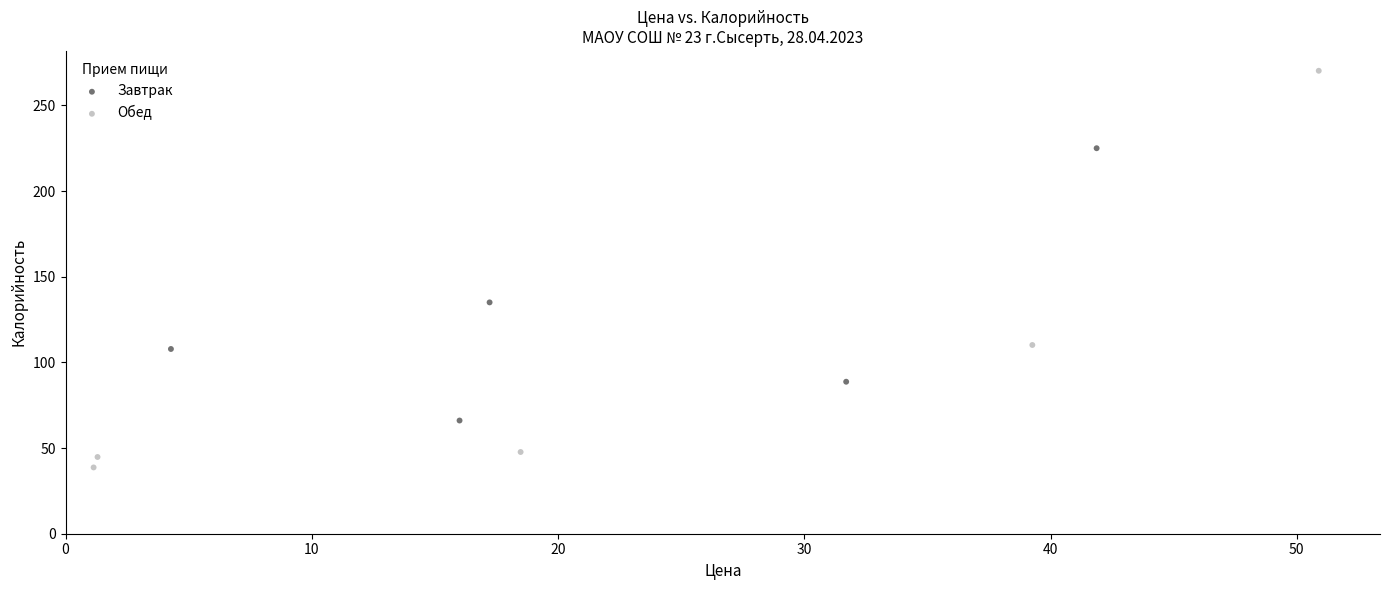

What are all the series names shown in the legend?

Завтрак, Обед